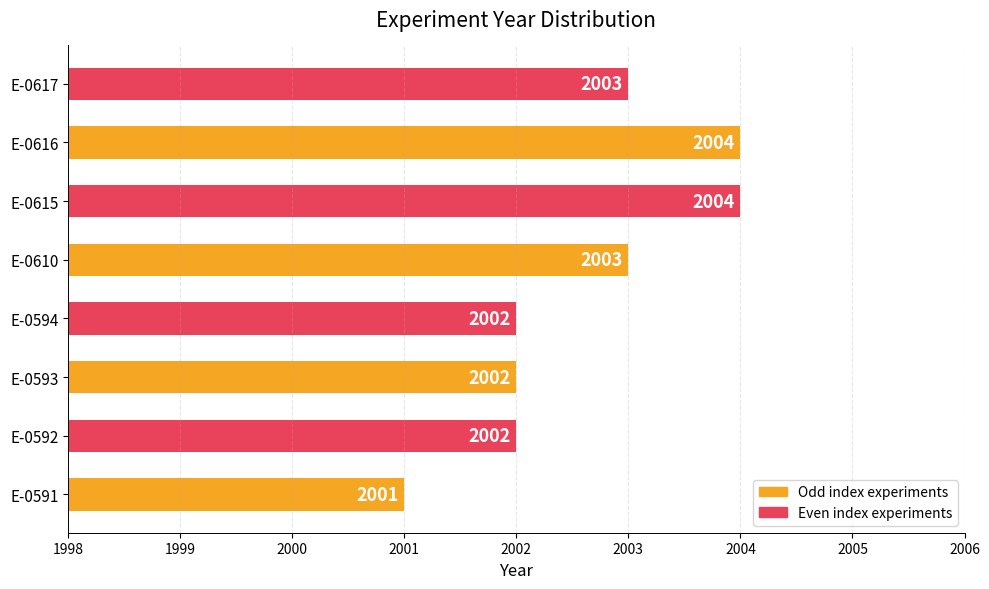

How many values are below 2003?

4